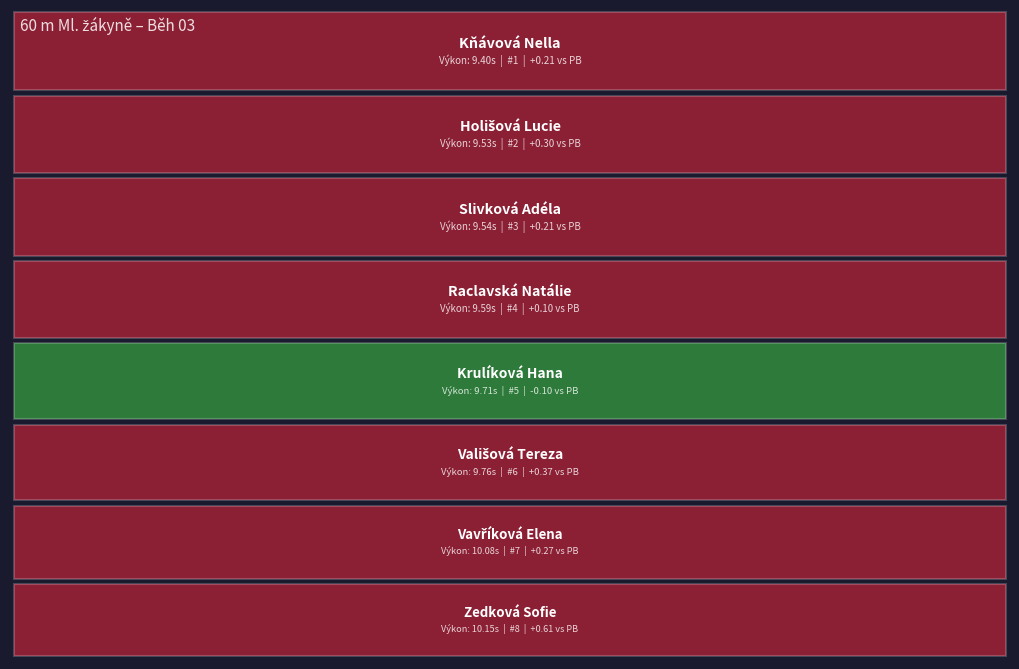

Reading left to right, extract all data points from this chart.

Pořadí: Kňávová Nella=1.0	Holišová Lucie=2.0	Slivková Adéla=3.0	Raclavská Natálie=4.0	Krulíková Hana=5.0	Vališová Tereza=6.0	Vavříková Elena=7.0	Zedková Sofie=8.0
Výkon: Kňávová Nella=9.4	Holišová Lucie=9.5	Slivková Adéla=9.5	Raclavská Natálie=9.6	Krulíková Hana=9.7	Vališová Tereza=9.8	Vavříková Elena=10.1	Zedková Sofie=10.2
PB: Kňávová Nella=9.2	Holišová Lucie=9.2	Slivková Adéla=9.3	Raclavská Natálie=9.5	Krulíková Hana=9.8	Vališová Tereza=9.4	Vavříková Elena=9.8	Zedková Sofie=9.5
SB: Kňávová Nella=9.2	Holišová Lucie=9.2	Slivková Adéla=9.3	Raclavská Natálie=9.5	Krulíková Hana=9.8	Vališová Tereza=9.4	Vavříková Elena=9.8	Zedková Sofie=9.5